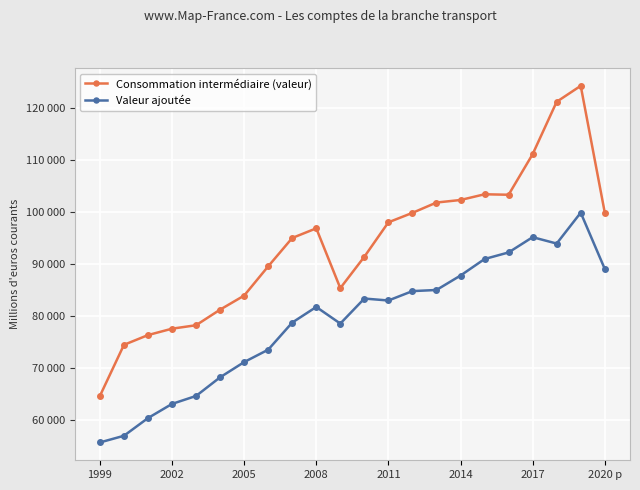

True or false: Consommation intermédiaire (valeur) and Valeur ajoutée intersect in this chart.

False